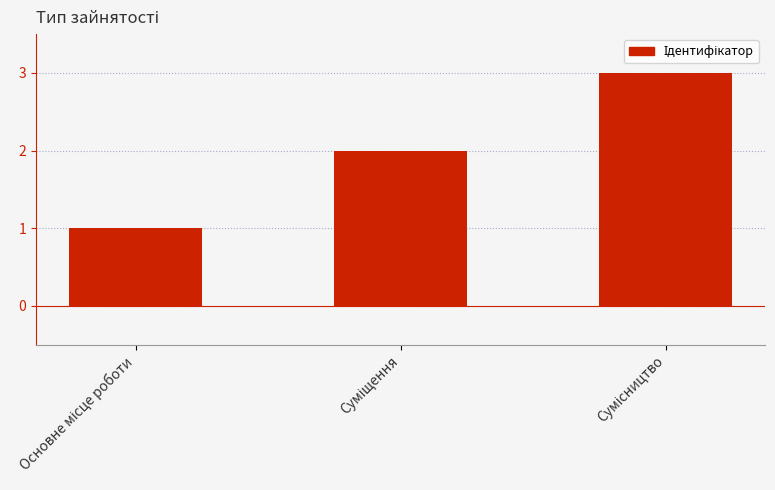

Does the chart contain stacked bars?

No